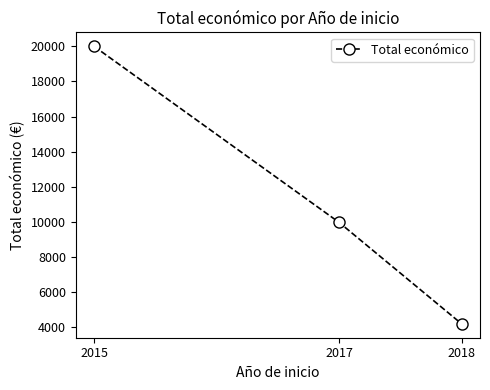

What is the ratio of the value at 2015 to the value at 2018?

4.8